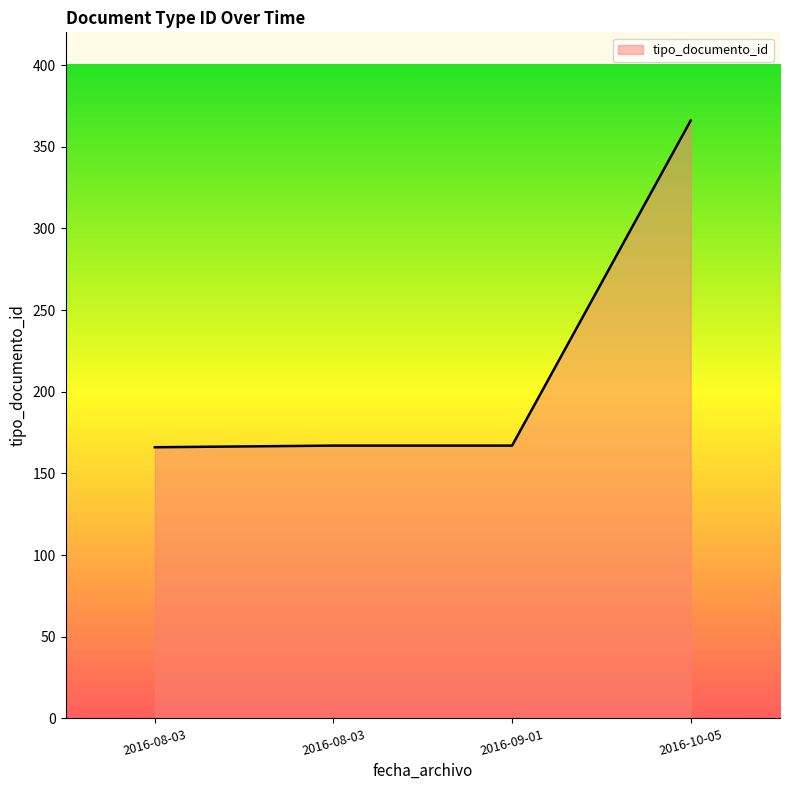

How many values are below 167?

1